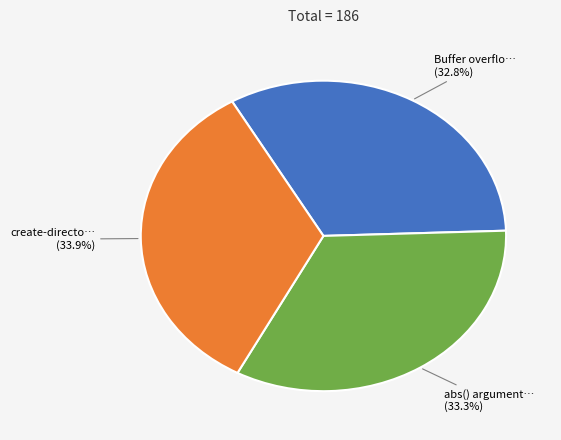

Does any single category account for the majority?

No